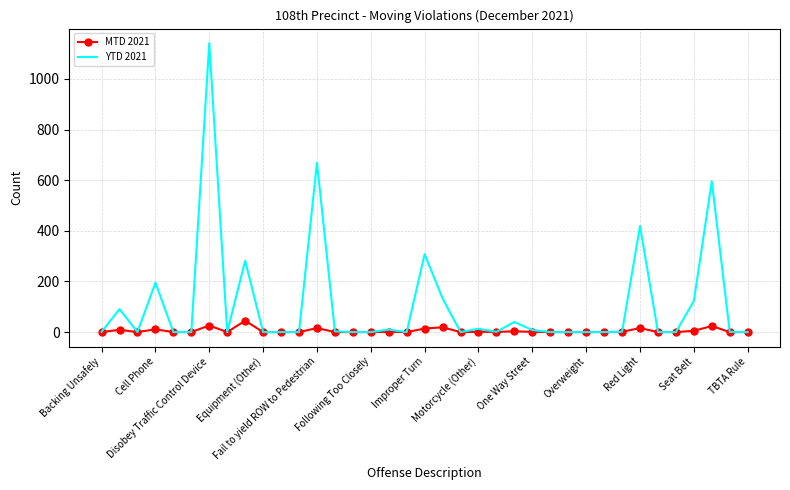

True or false: YTD 2021 has more than 0 interior local peaks.

True